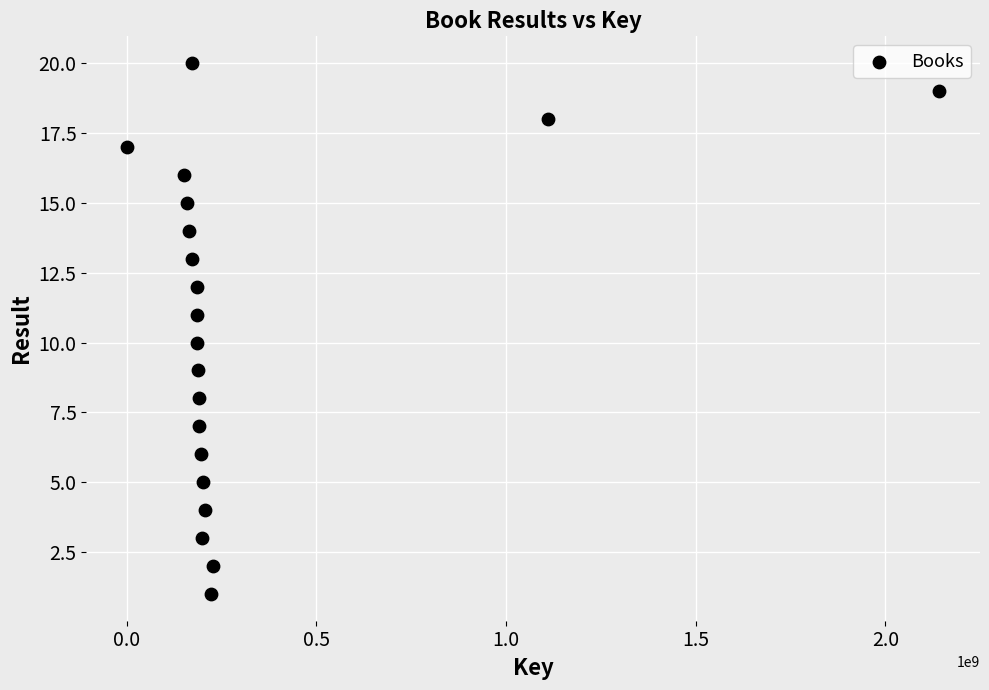

What is the range of Y values (max minus min)?

19